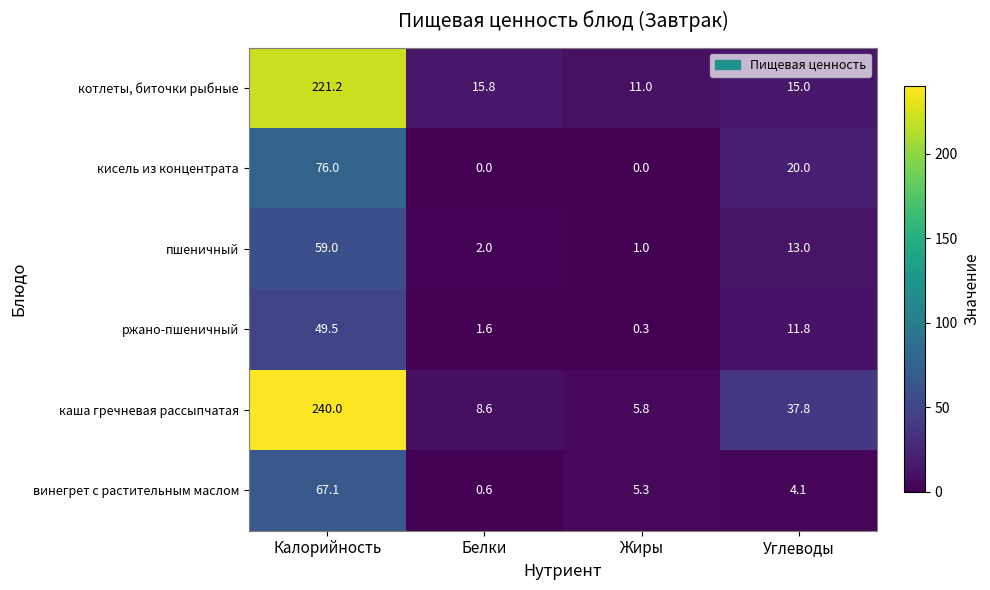

Which series has the largest total across all categories?

каша гречневая рассыпчатая